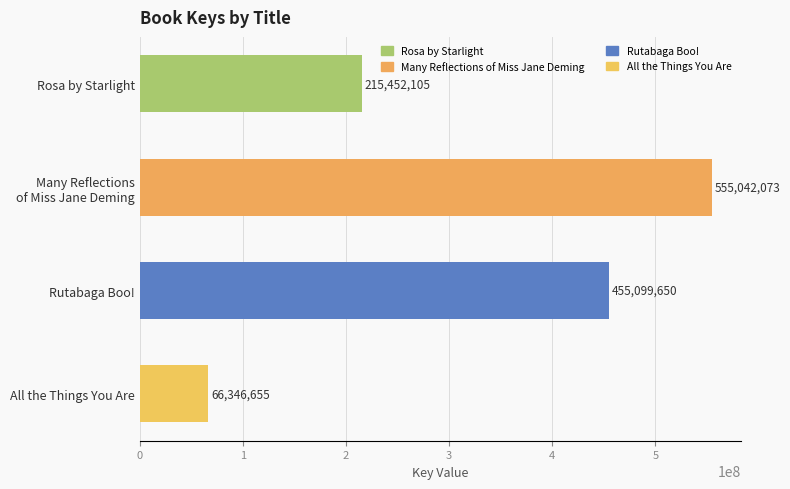

How many categories are shown in the chart?

4